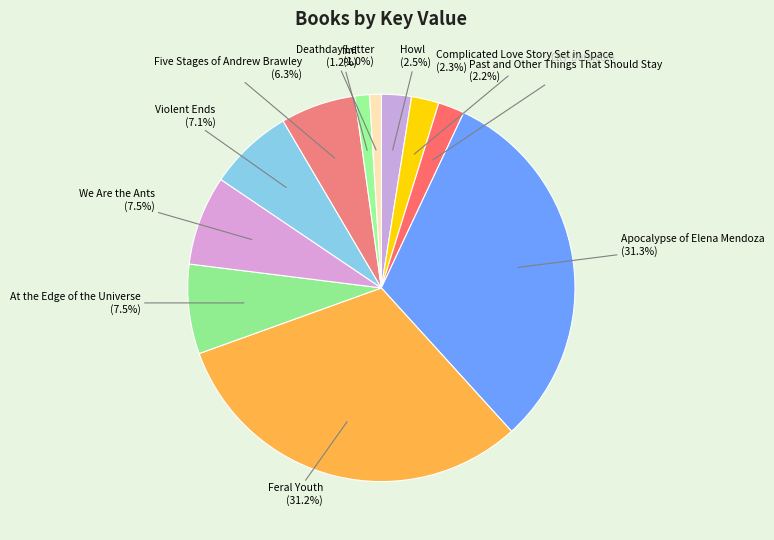

To the nearest percent, what is the difference between the largest and smallest slice percentages?

30%